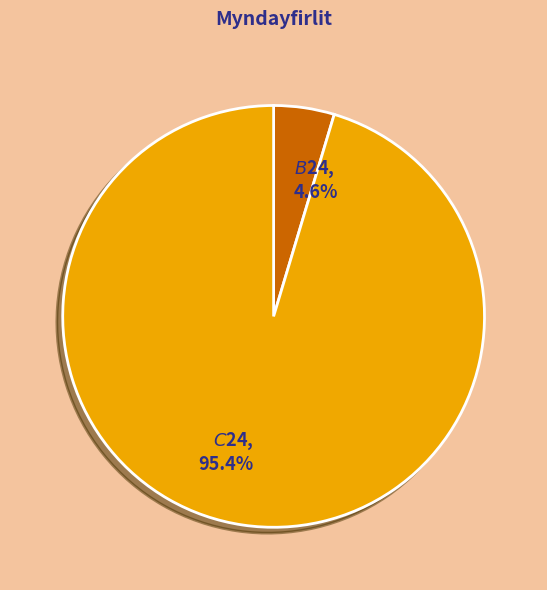

Rank the categories by value from lowest to highest.

$B$24, $C$24